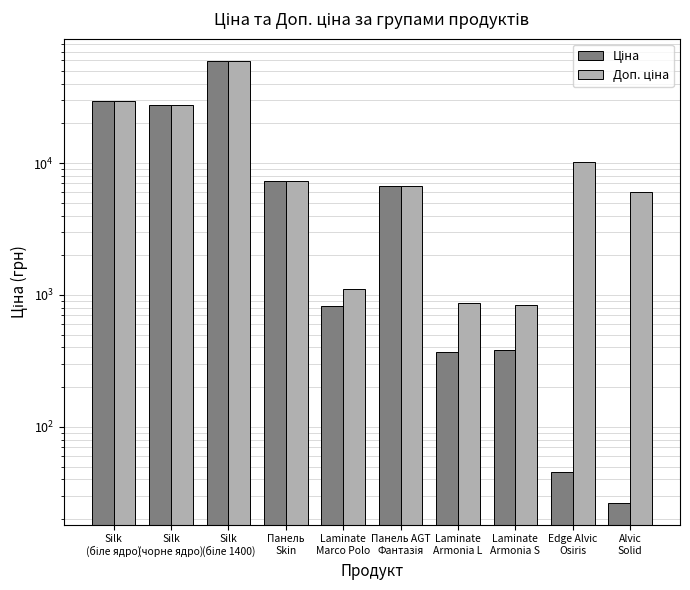

What is the total value across all series at Silk
(чорне ядро)?

54636.1